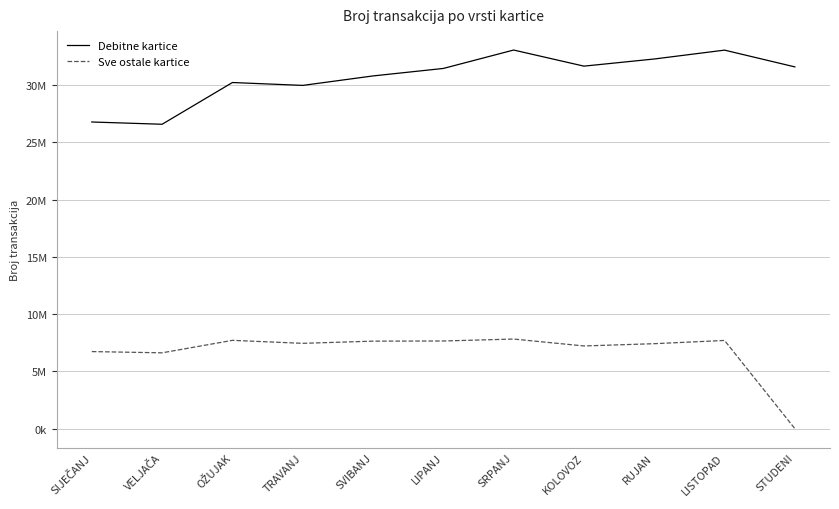

Does the chart have visible grid lines?

Yes